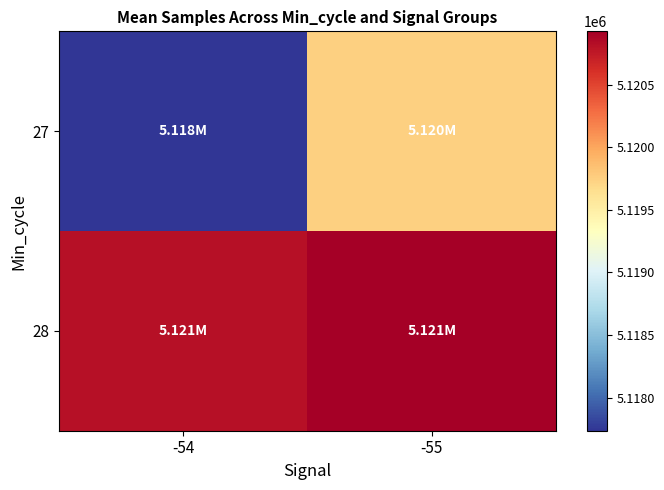

Between -55 and -54, which is larger?

-55